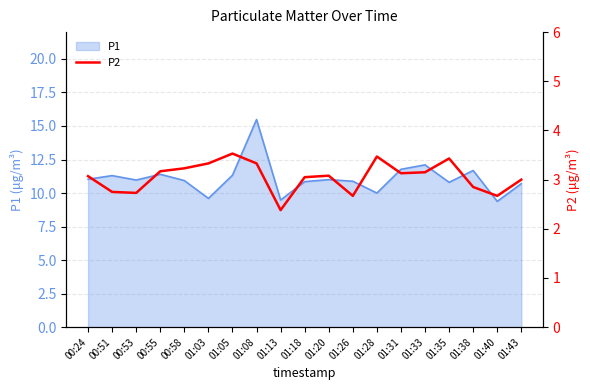

Is it true that P1 equals 2.9 at 01:05?

False